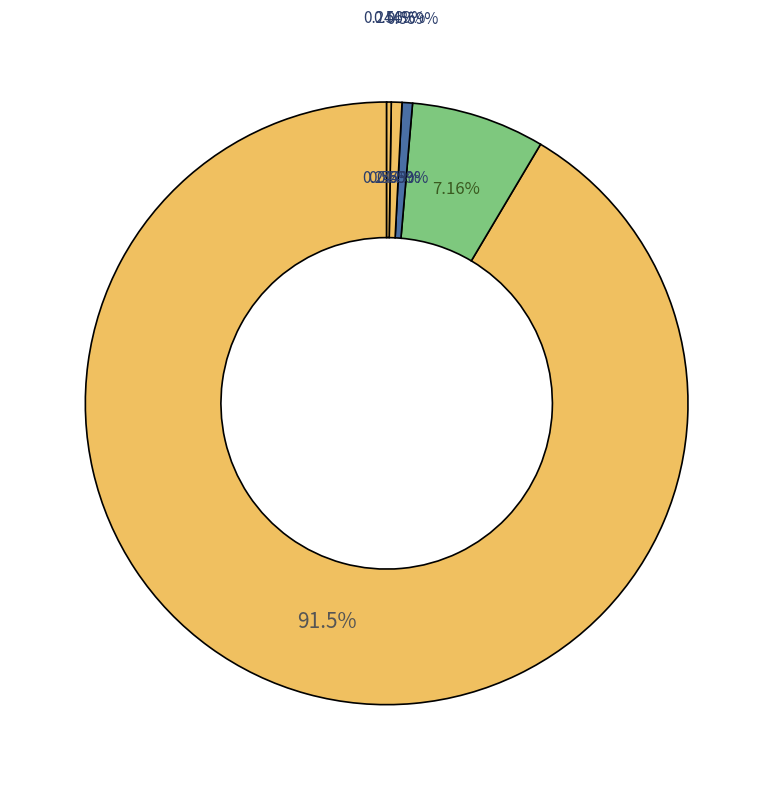

To the nearest percent, what is the combined percentage of 社会保障和就业支出 and 农林水支出?

8%